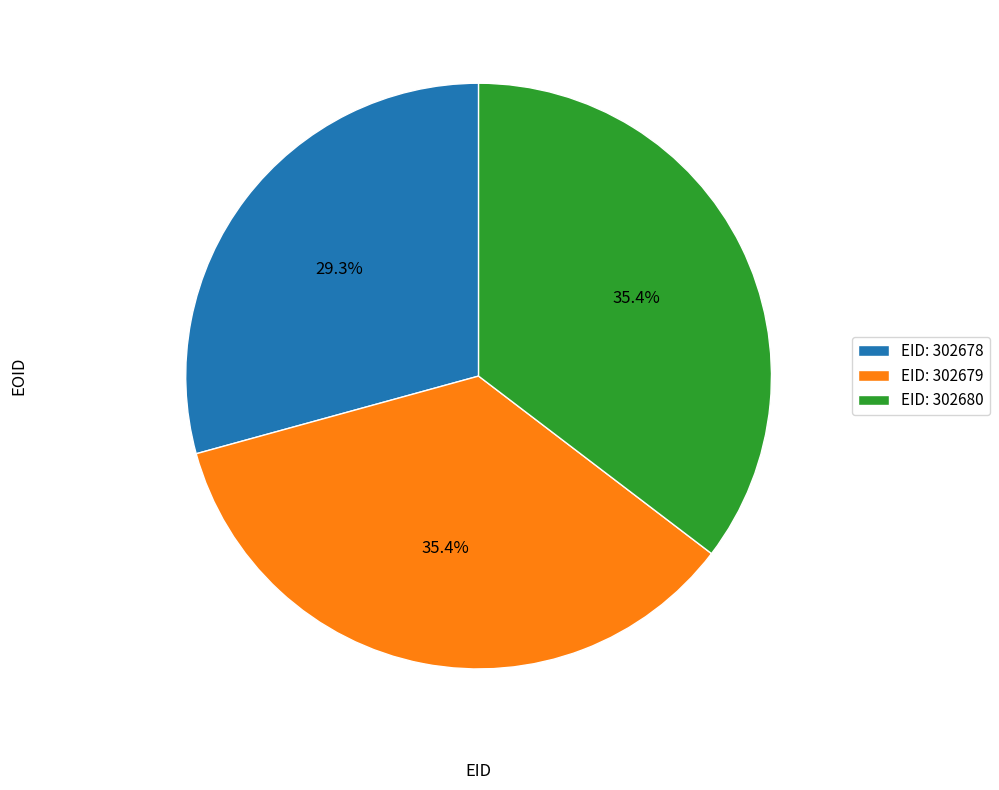

To the nearest percent, what is the average slice percentage?

33%